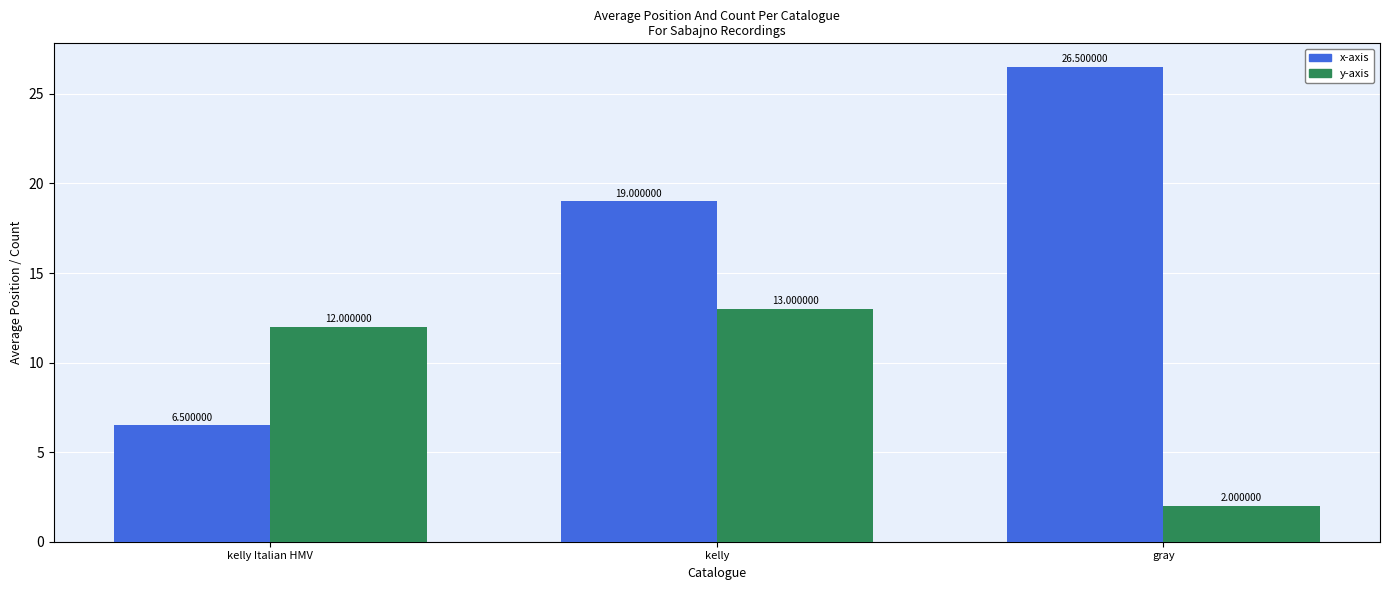

Rank the series by their maximum value, from lowest to highest.

y-axis, x-axis